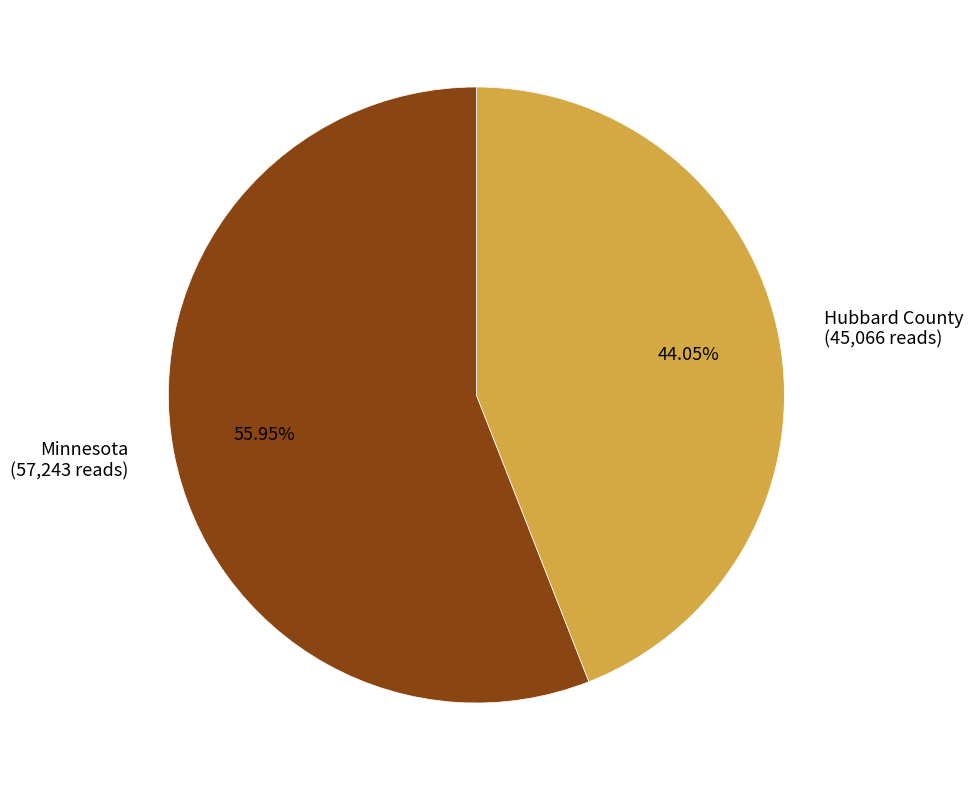

The Minnesota slice represents 47% of the pie. True or false?

False